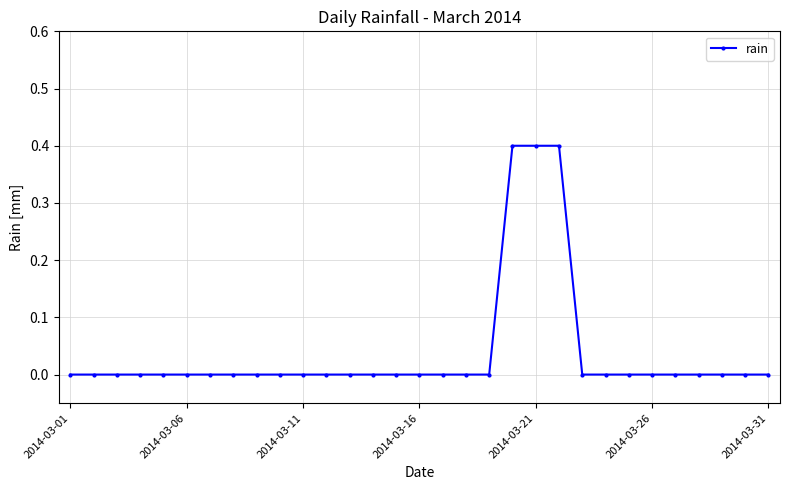

What is the sum of all values?

1.2